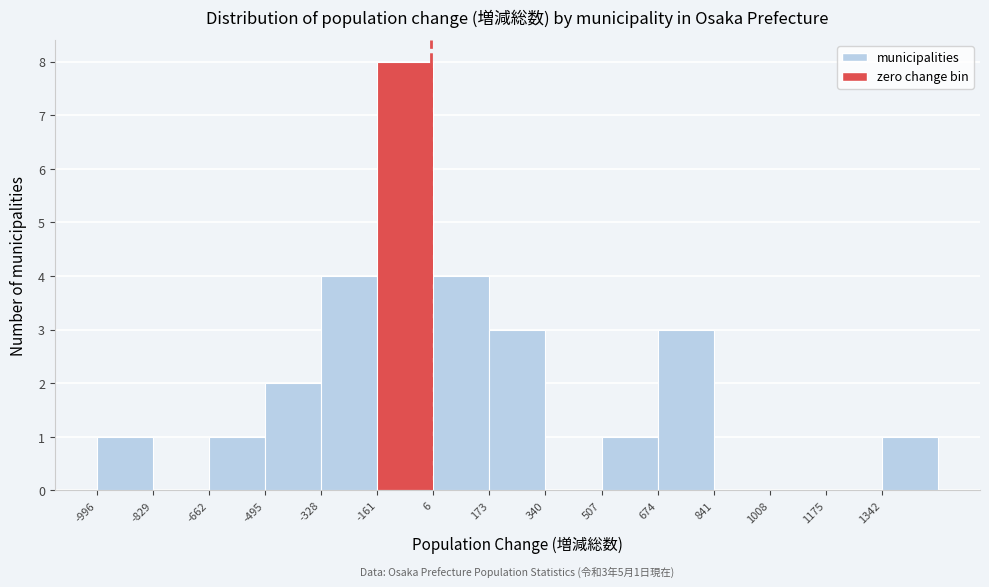

Which range on the x-axis has the tallest bar?

-160 to 0